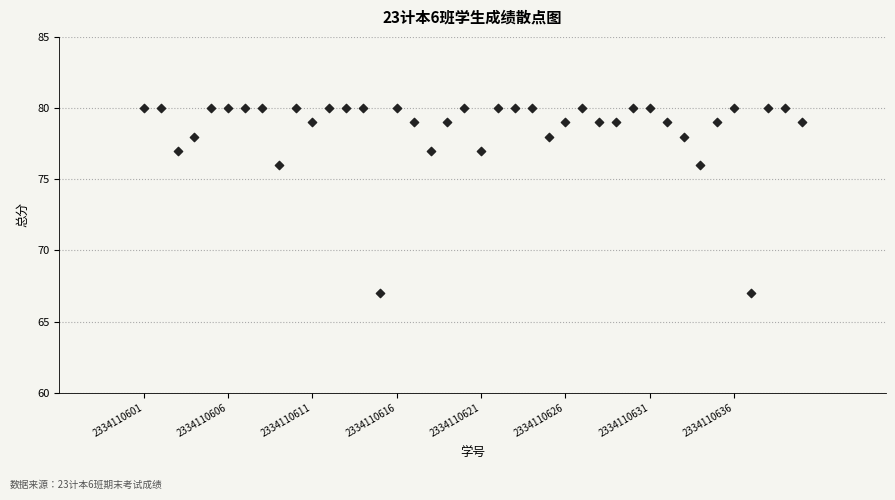

What is the range of X values (max minus min)?

39